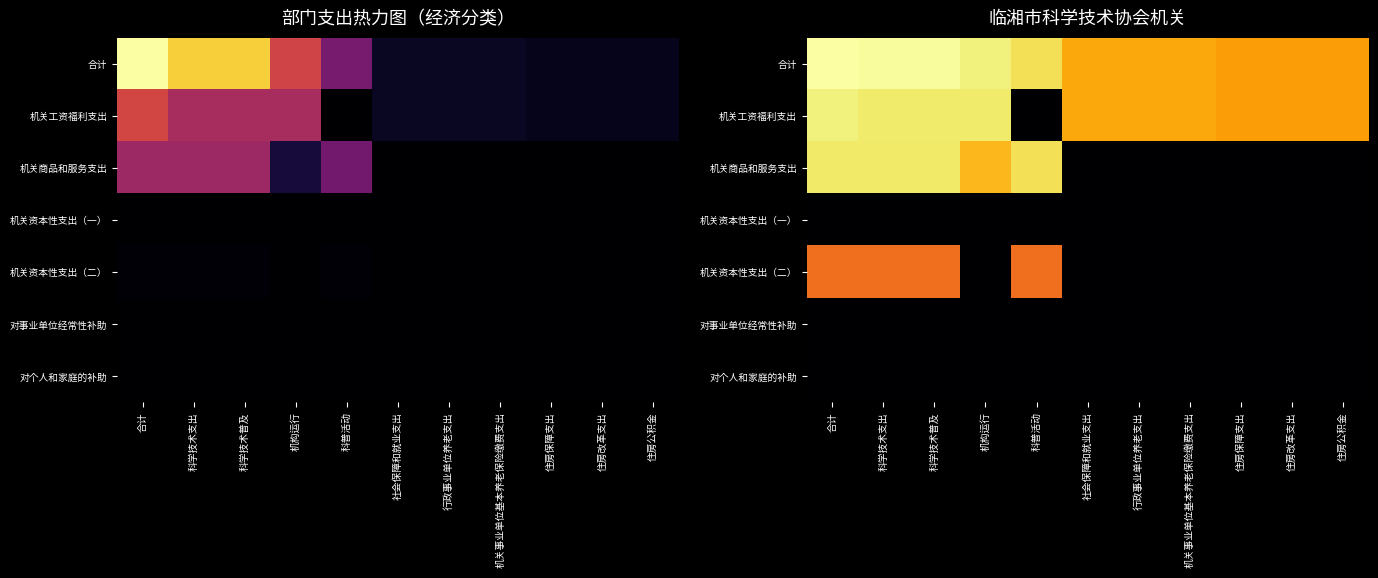

What is the total value across all series at 行政事业单位养老支出?

22.7